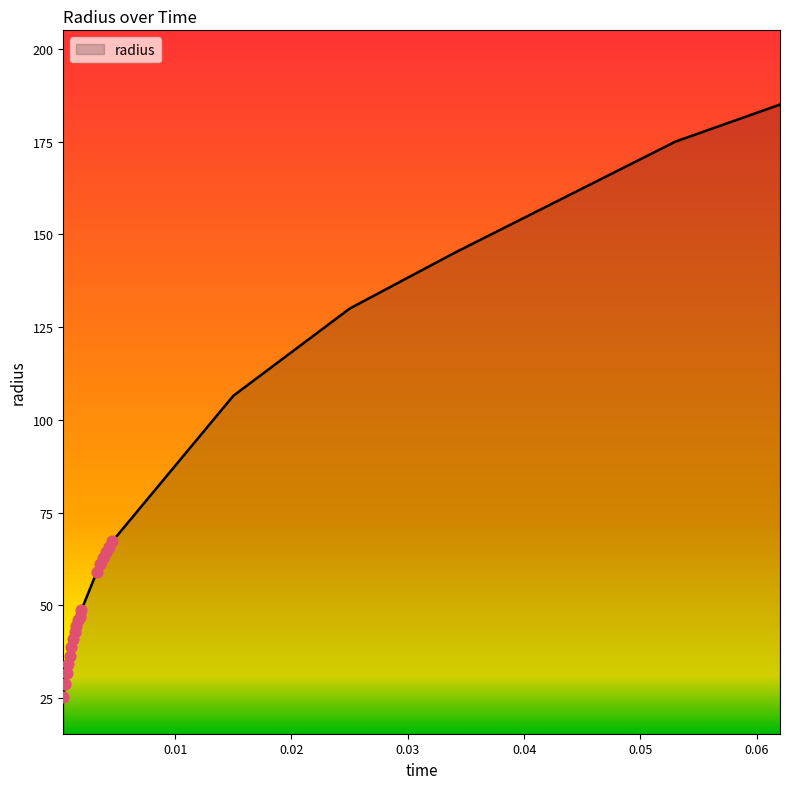

What is the maximum value shown in the chart?

185.0